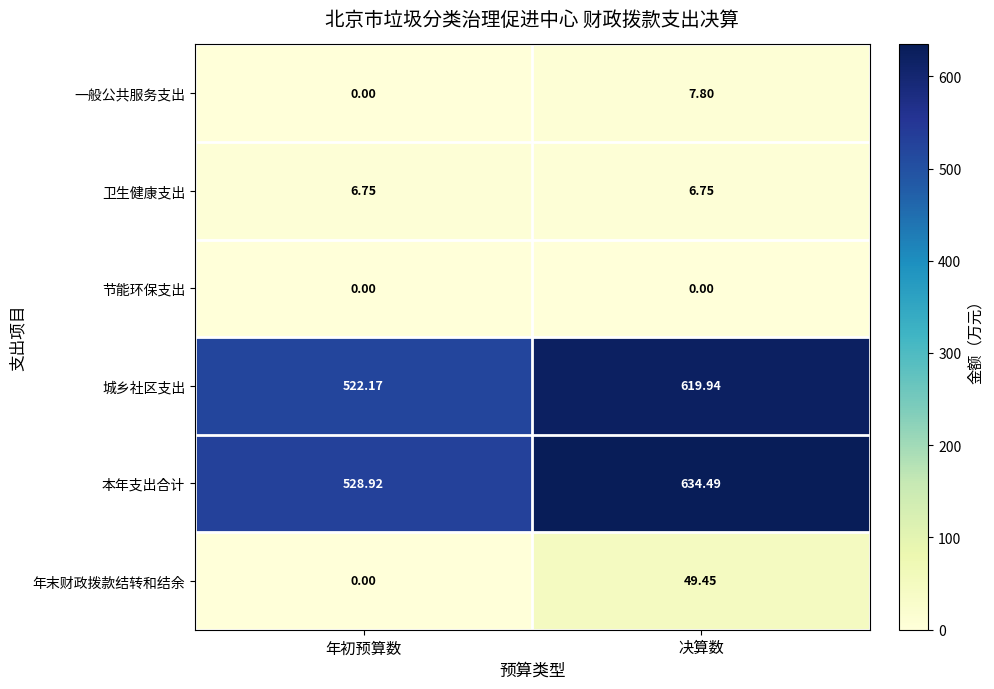

Which series has the largest total across all categories?

本年支出合计